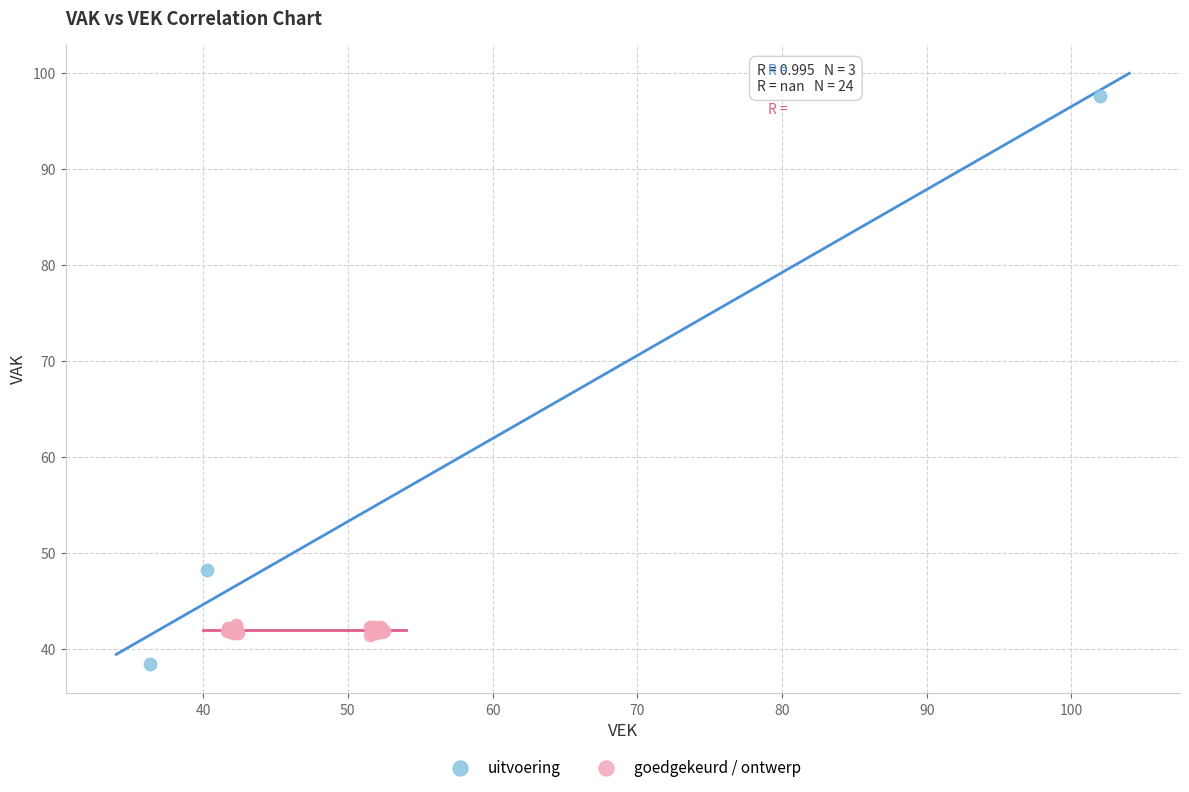

Which series reaches the minimum Y coordinate?

uitvoering